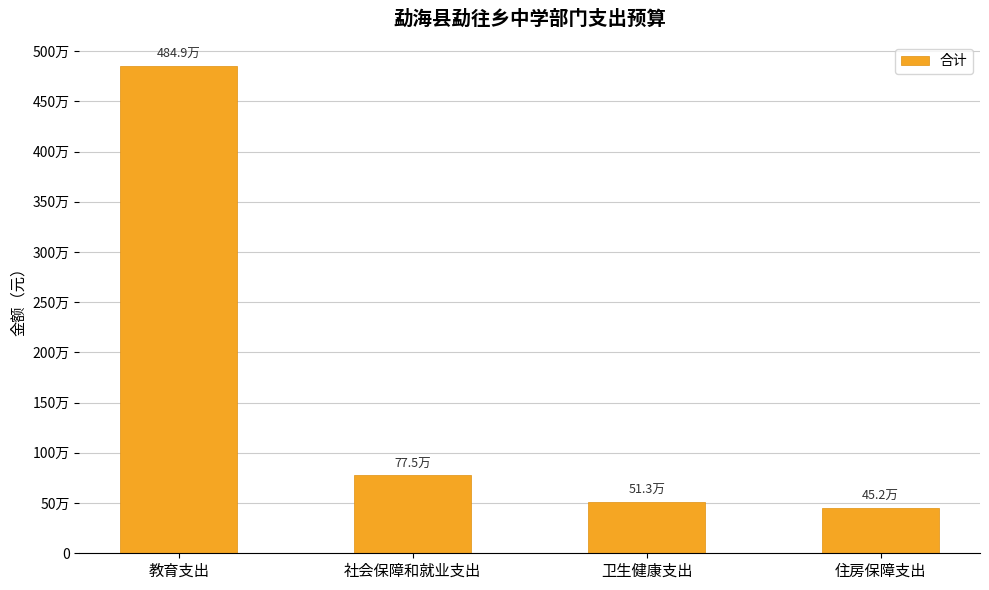

What is the smallest value displayed?

452246.4